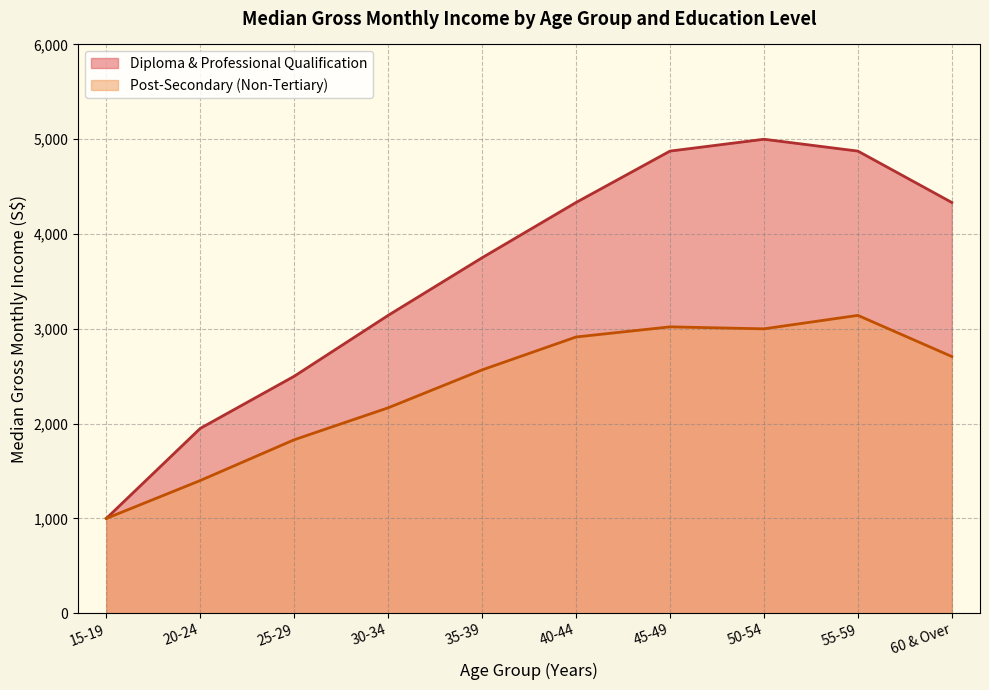

What is the total value across all series at 45-49?

7896